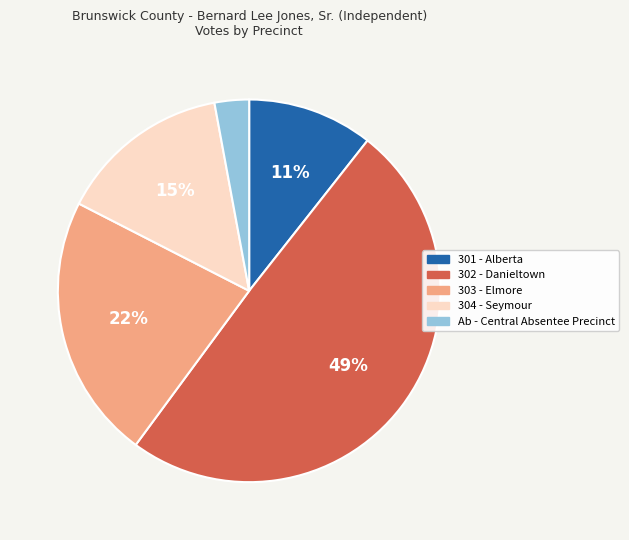

Which category has the biggest portion of the pie?

302 - Danieltown